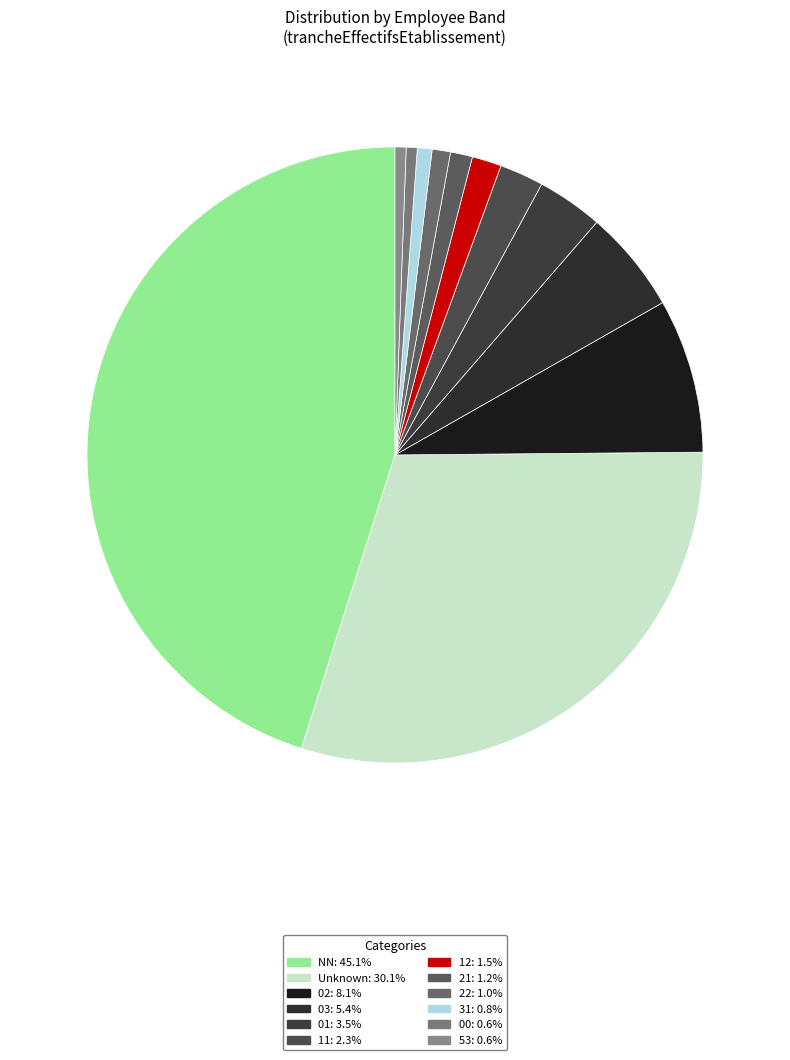

How many slices are in this pie chart?

12